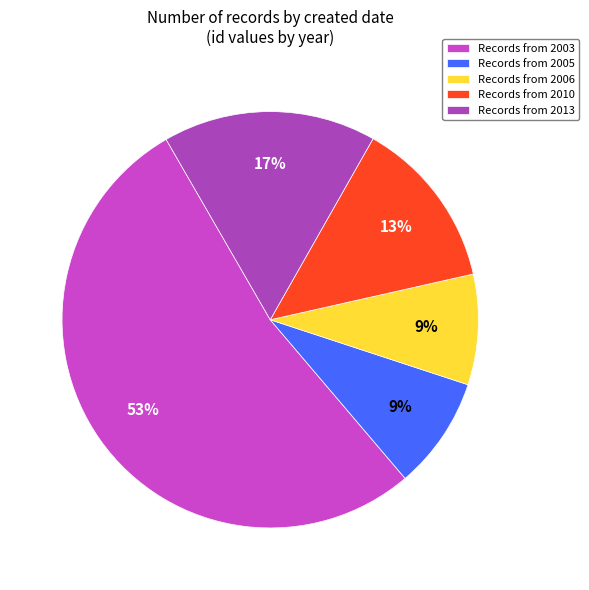

Which slice is the largest?

Records from 2003